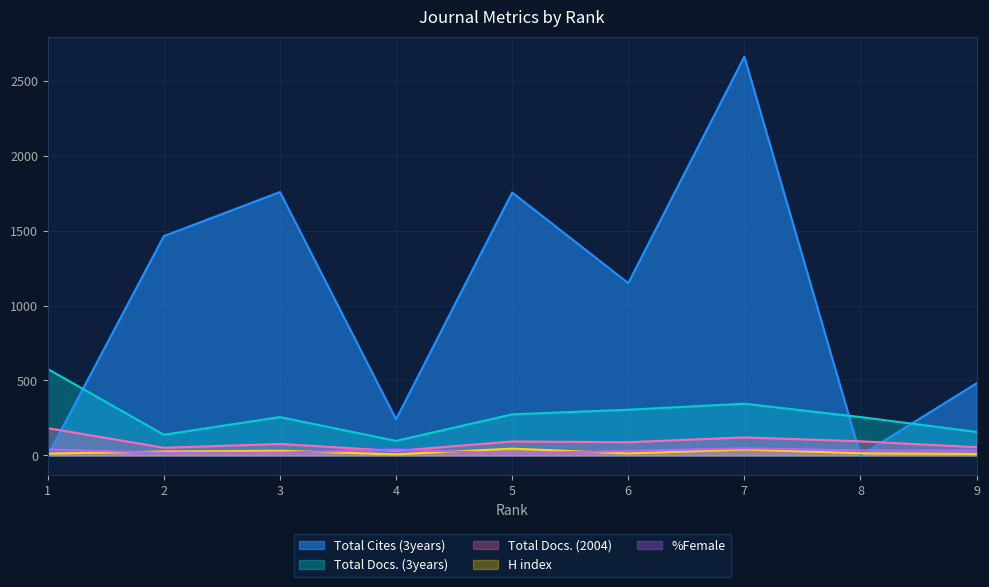

At which label is Total Docs. (3years) closest to 337?

7